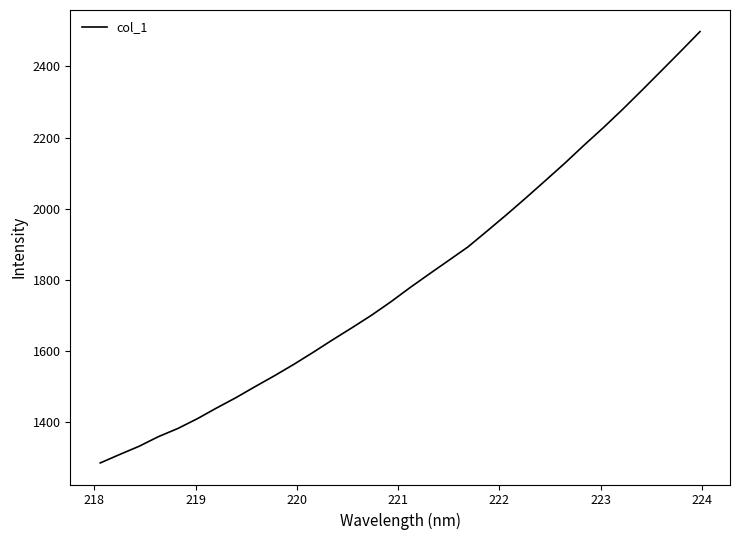

What is the difference between the maximum and minimum values?

1212.9